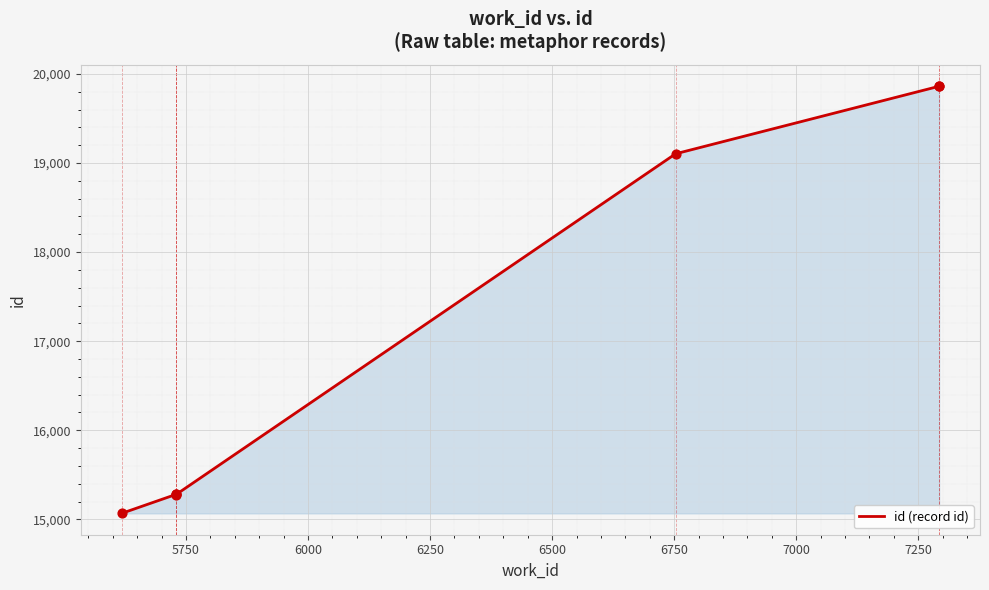

Approximately how many times larger is the value at 7000 compared to 5750?

1.3